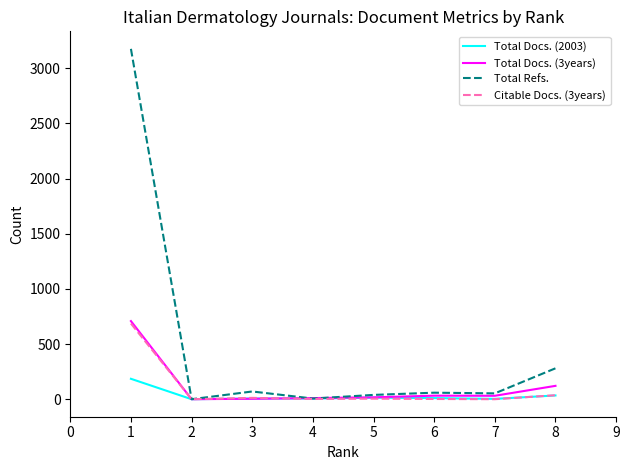

What is the difference between the Total Refs. values at 7 and 3?

17